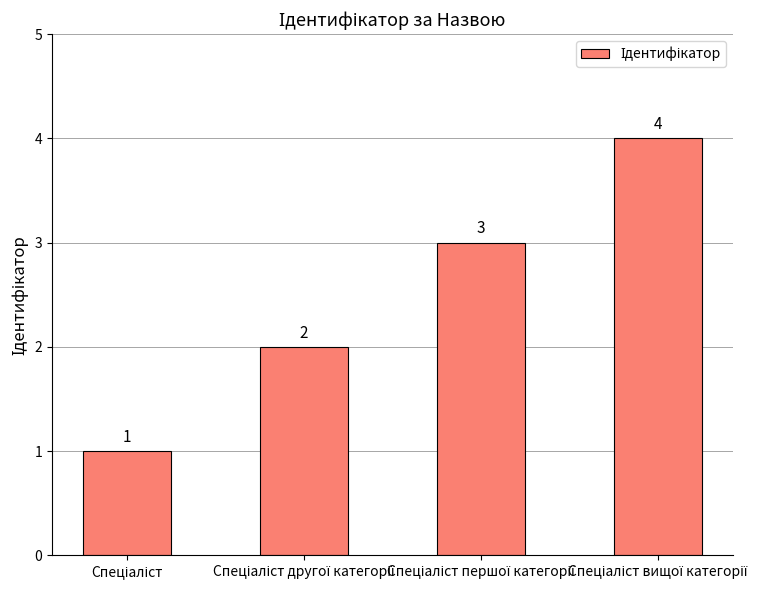

Count the values in the range 2 to 4.

3